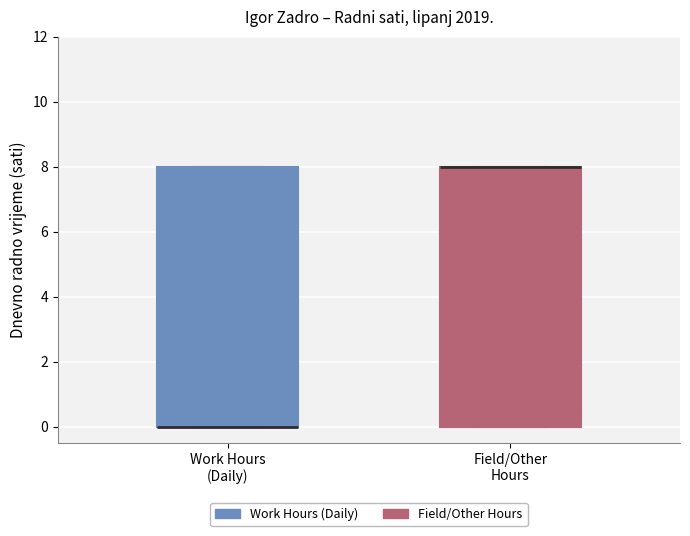

Where is the upper edge of the box for Work Hours (Daily) on the y-axis? The values are not printed on the chart, so give them approximately, as read against the axis.

8